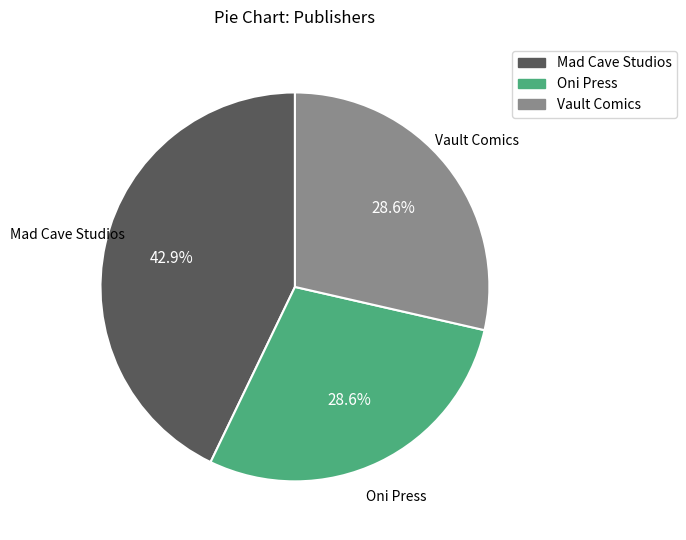

Which slice is the largest?

Mad Cave Studios